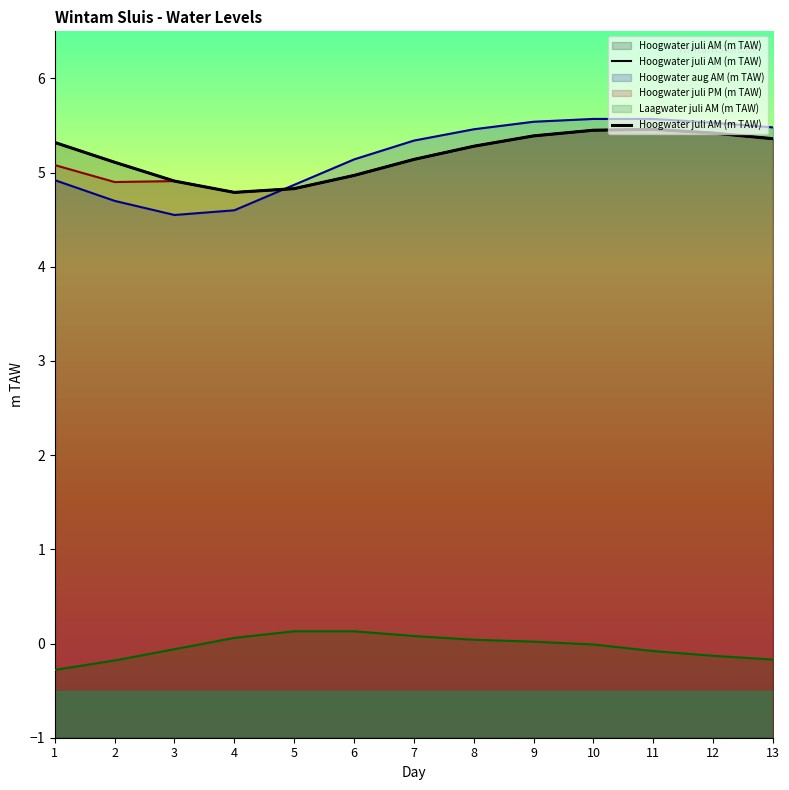

Is it true that the value at 6 is 5.0?

True